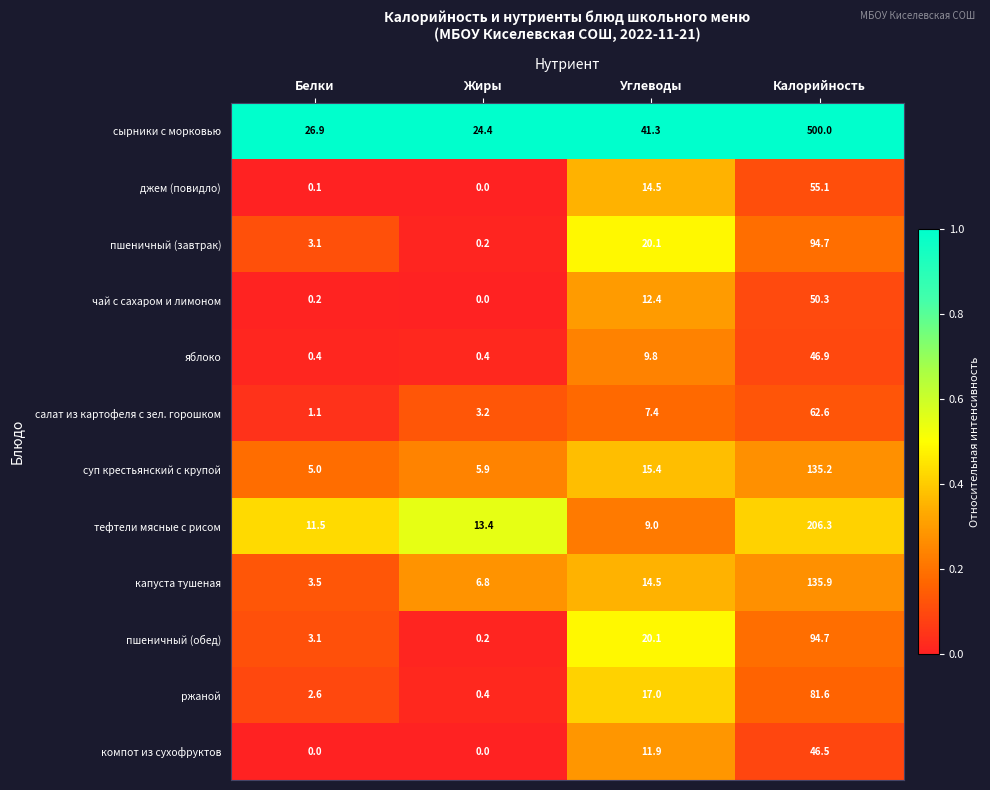

Which series has the largest range (max minus min)?

сырники с морковью